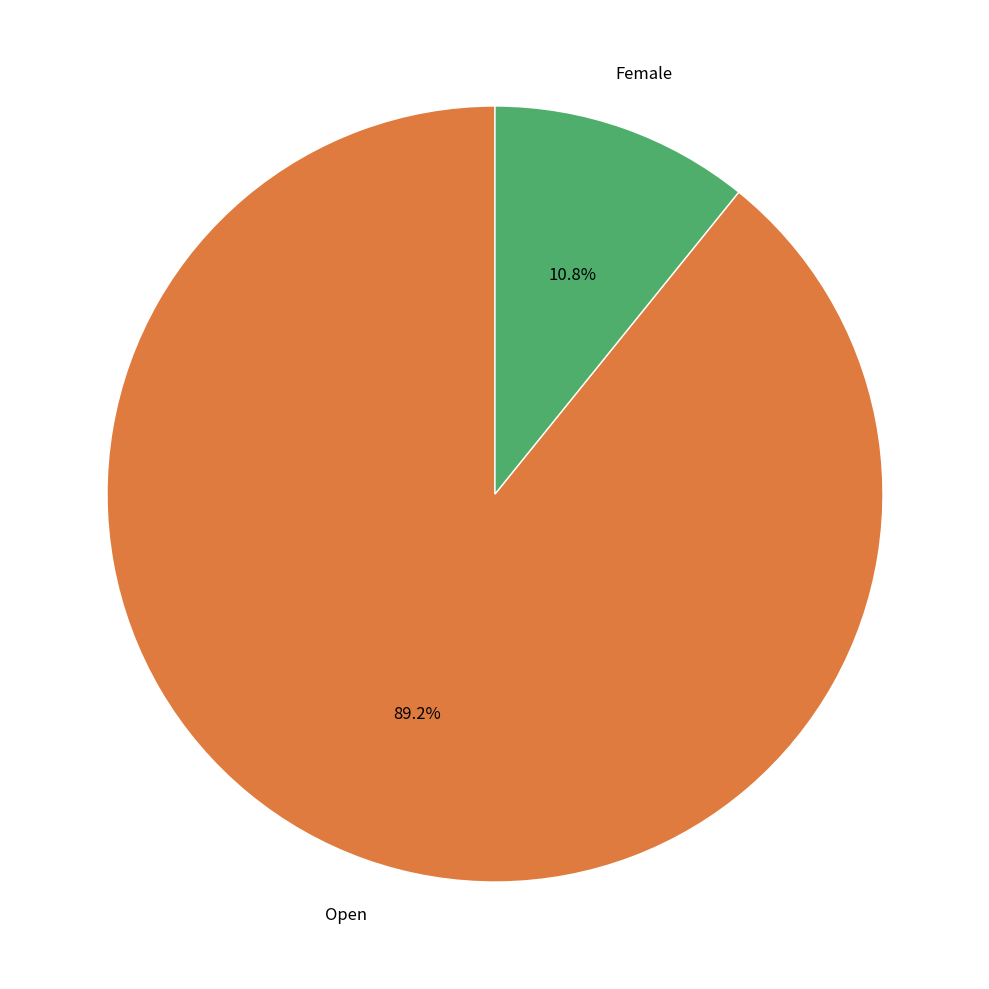

Does Open represent more than half of the total?

Yes